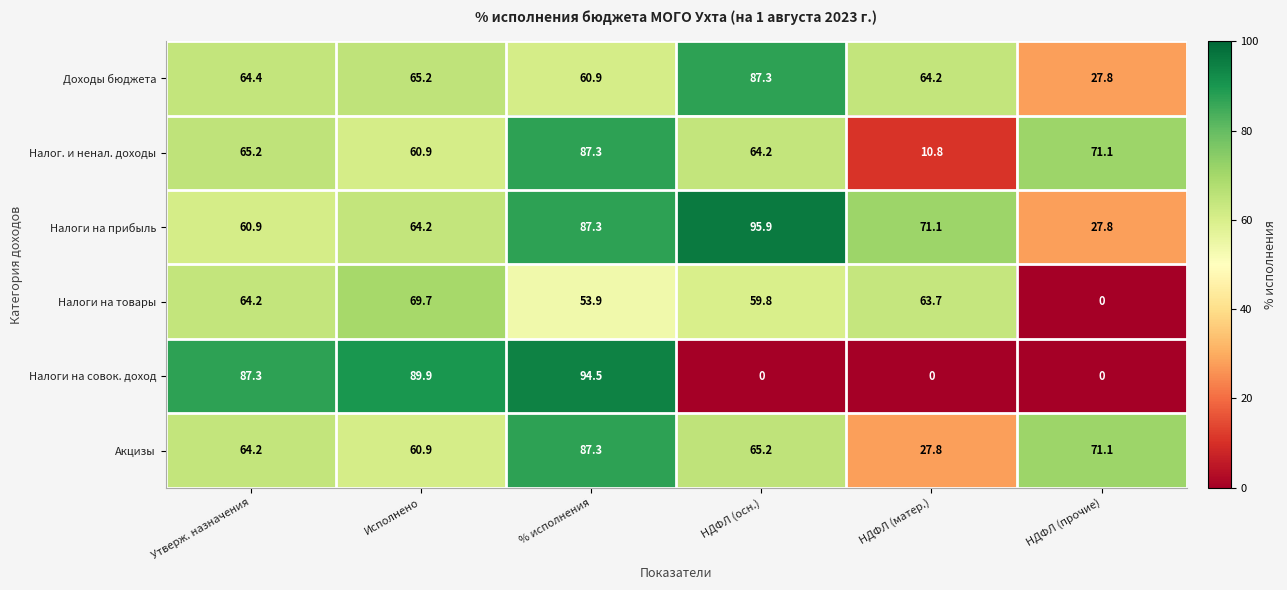

Which series has the largest total across all categories?

Налоги на прибыль